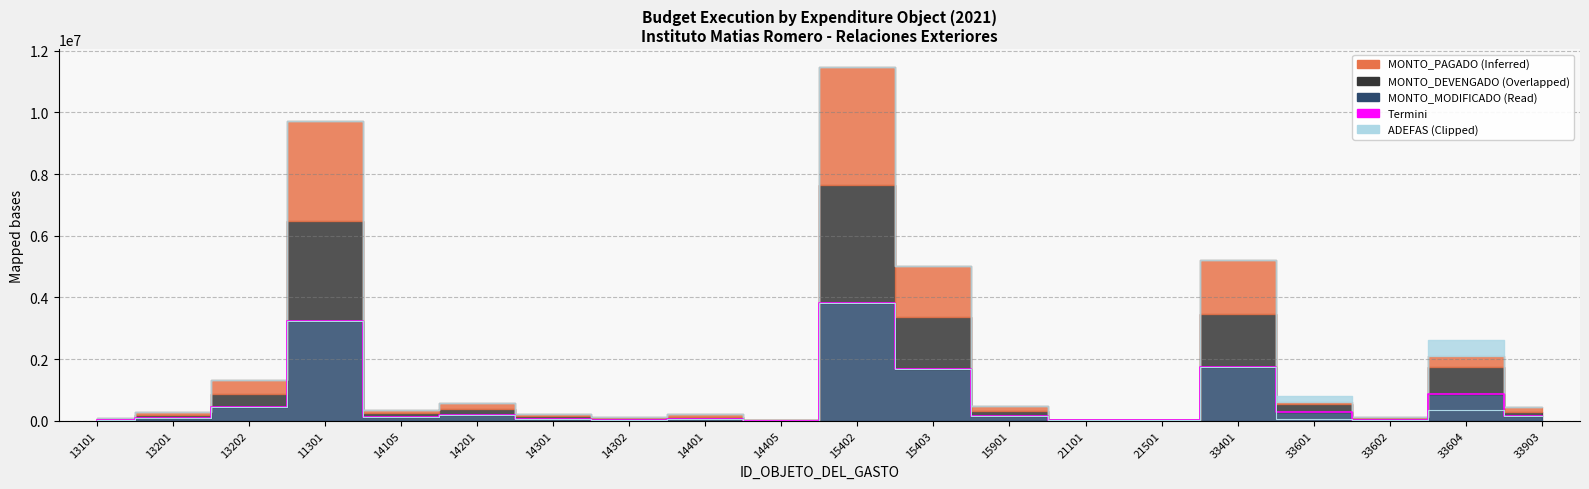

Does the chart display data point markers on the line(s)?

No